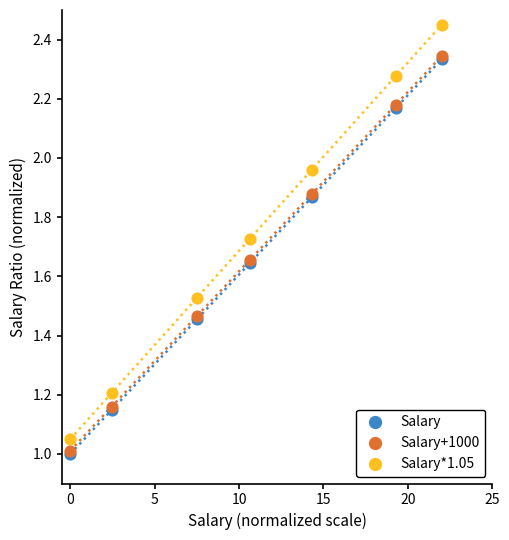

Which series reaches the maximum Y coordinate?

Salary*1.05